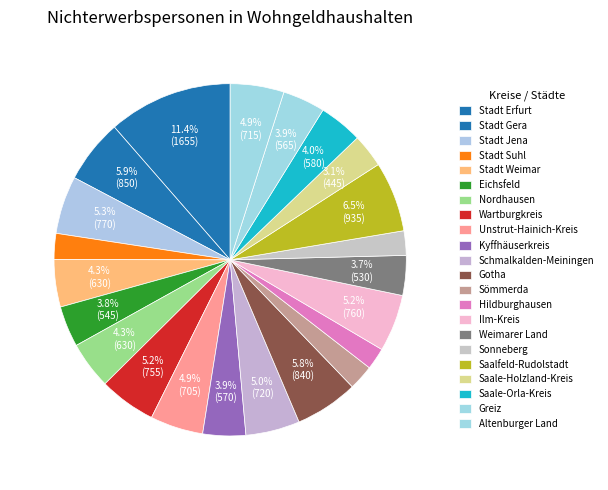

Is it true that Unstrut-Hainich-Kreis is 1% of the pie?

False